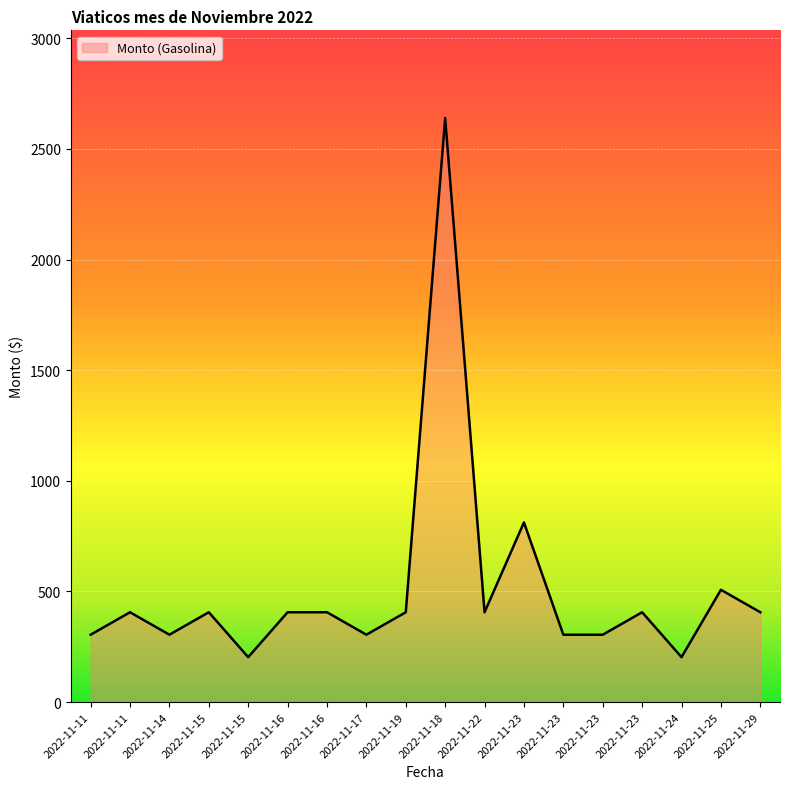

The chart shows a value of 130.2 at 2022-11-23. True or false?

False